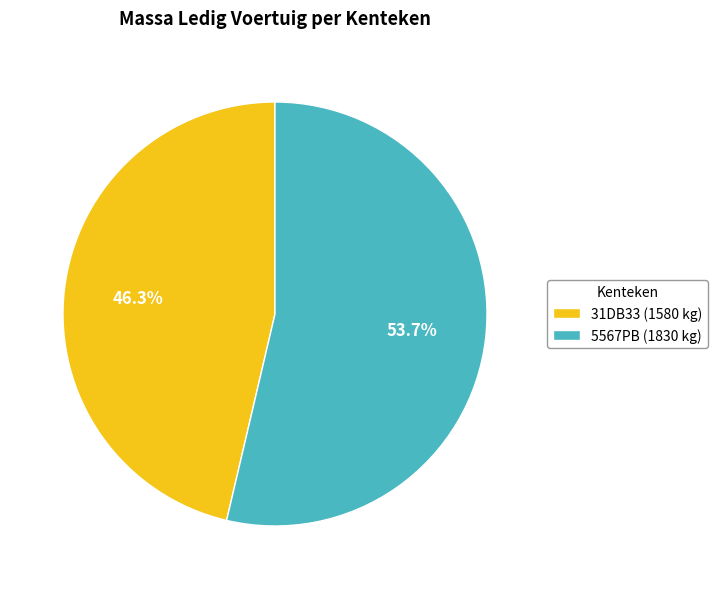

How many slices are in this pie chart?

2